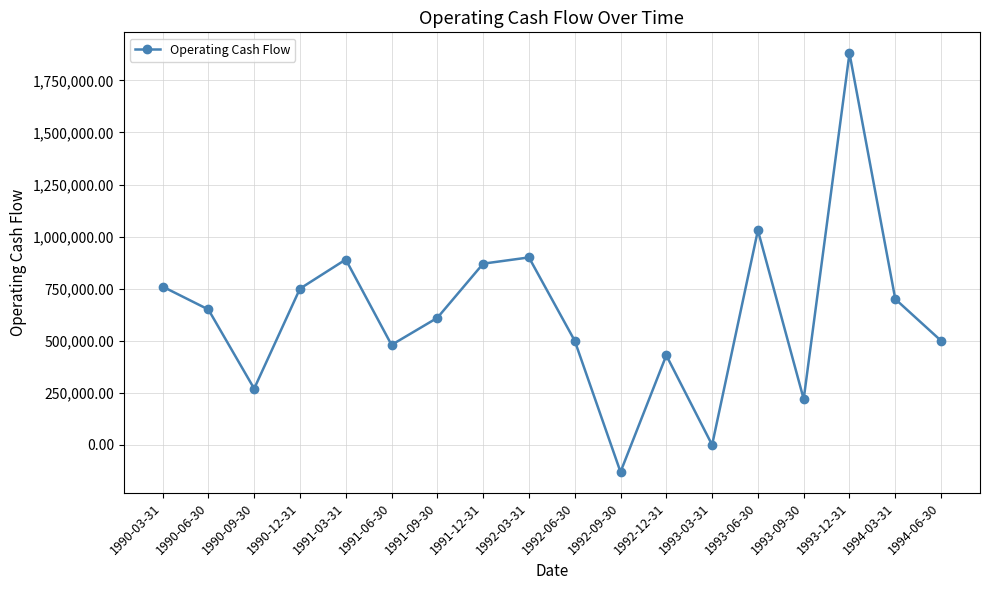

Approximately how many times larger is the value at 1994-06-30 compared to 1992-03-31?

0.6